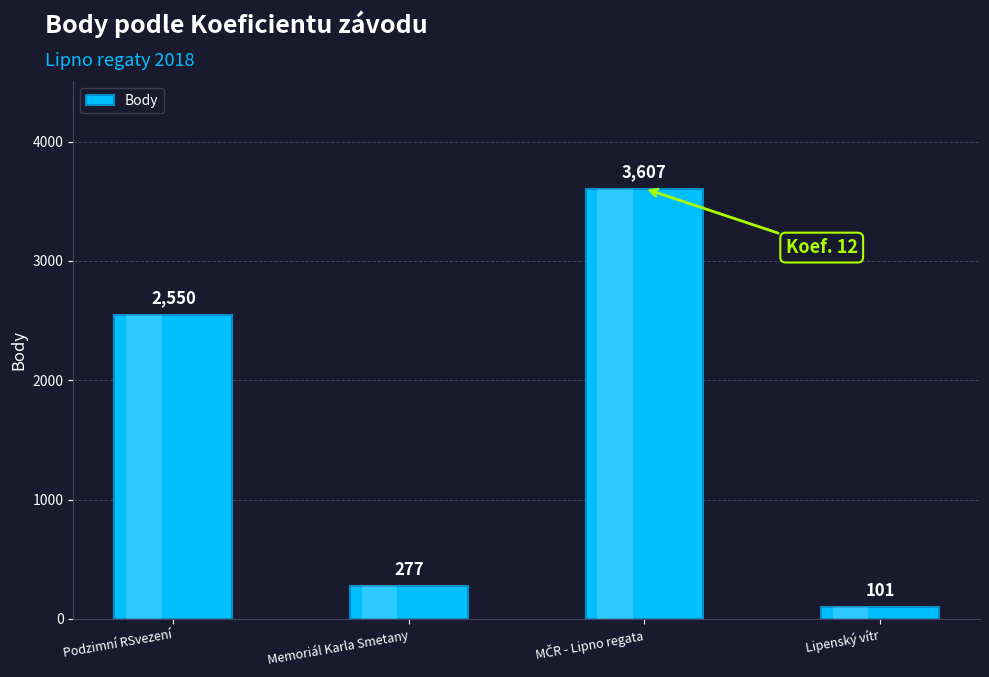

What position from the left is Memoriál Karla Smetany?

2